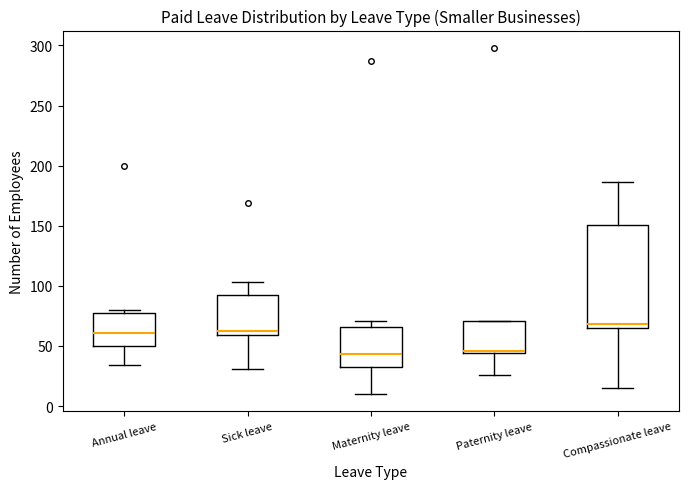

Where does the median line of the box for Annual leave sit on the y-axis? The values are not printed on the chart, so give them approximately, as read against the axis.

60